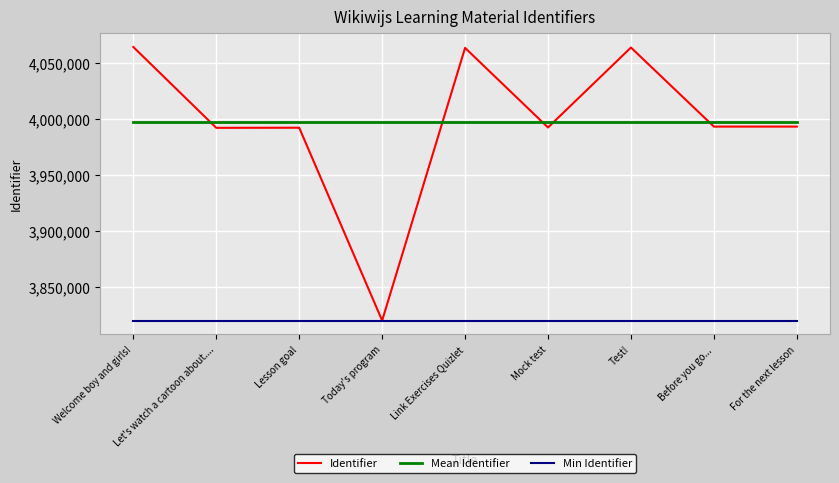

What is the maximum value shown in the chart?

4064634